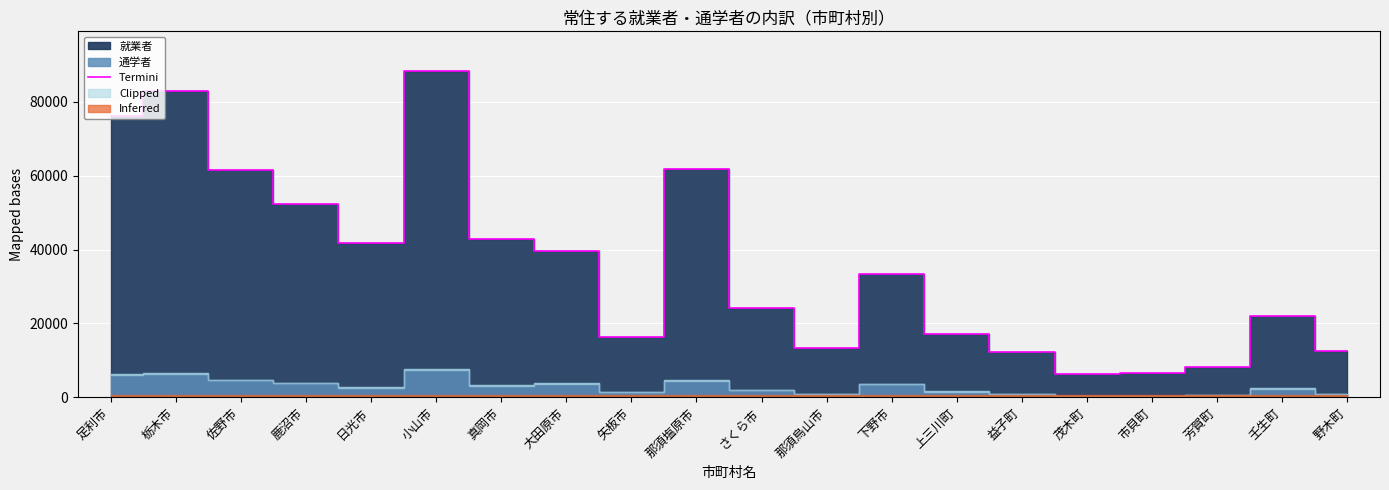

Reading left to right, extract all data points from this chart.

足利市=76103	栃木市=82899	佐野市=61546	鹿沼市=52289	日光市=41718	小山市=88423	真岡市=42975	大田原市=39727	矢板市=16444	那須塩原市=61774	さくら市=24088	那須烏山市=13347	下野市=33431	上三川町=17270	益子町=12247	茂木町=6392	市貝町=6469	芳賀町=8270	壬生町=21907	野木町=12596